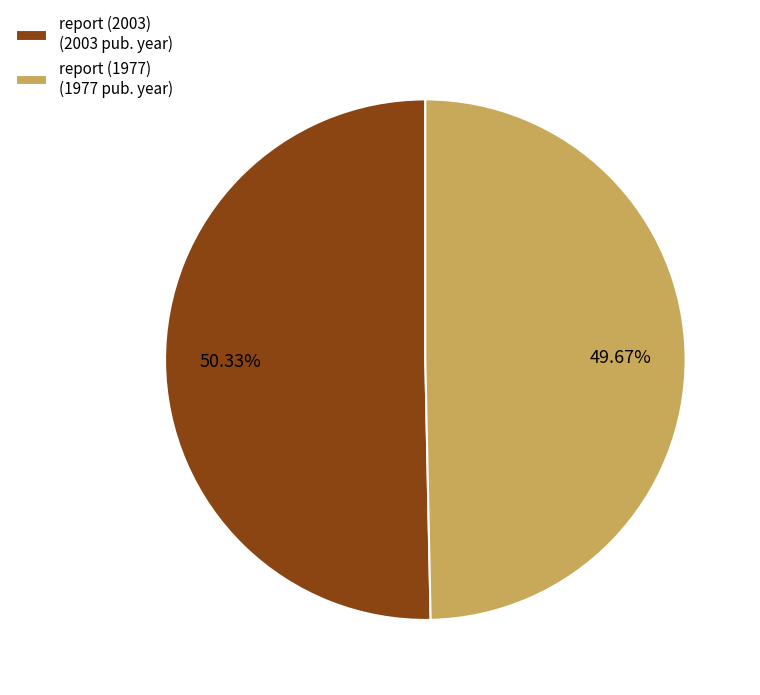

To the nearest percent, what is the difference between the report (2003) and report (1977) slice percentages?

1%